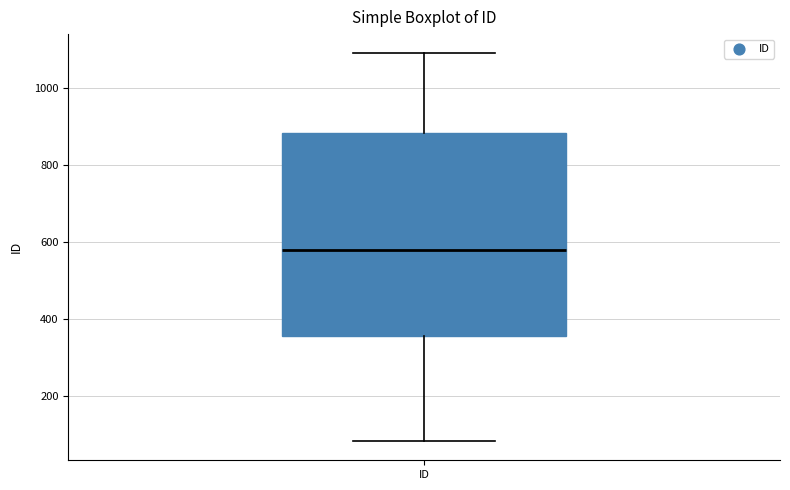

Where is the lower edge of the box for ID on the y-axis? The values are not printed on the chart, so give them approximately, as read against the axis.

360